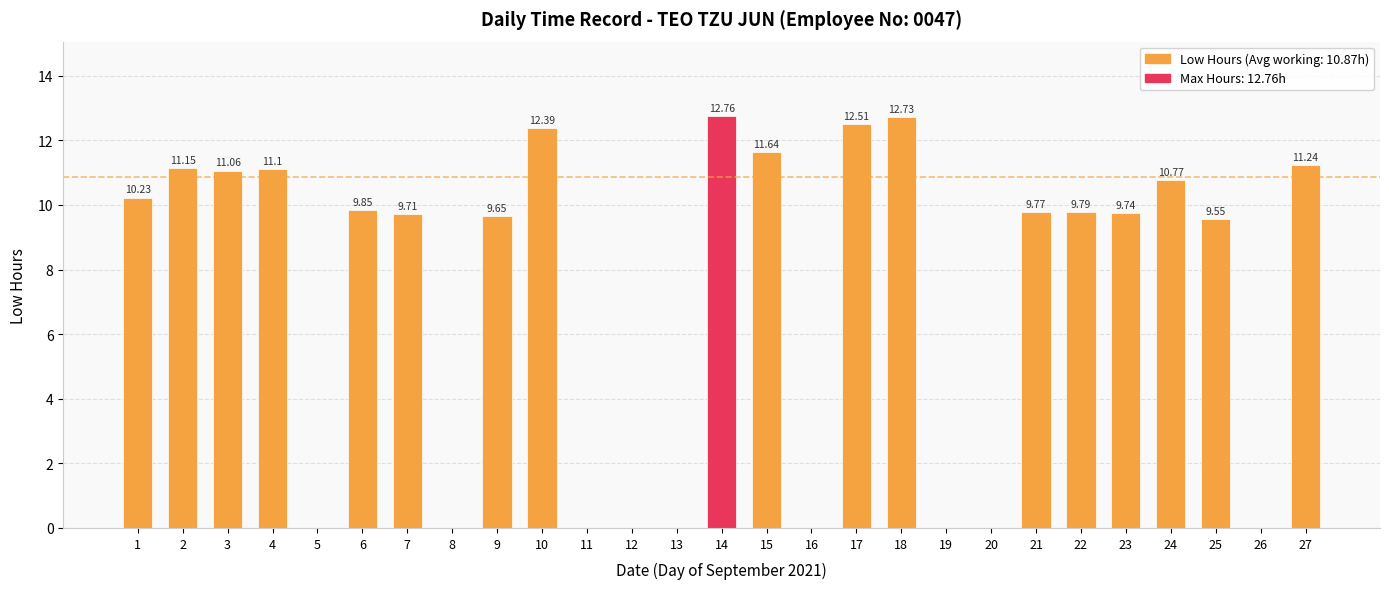

What is the ratio of the value at 21 to the value at 18?

0.8